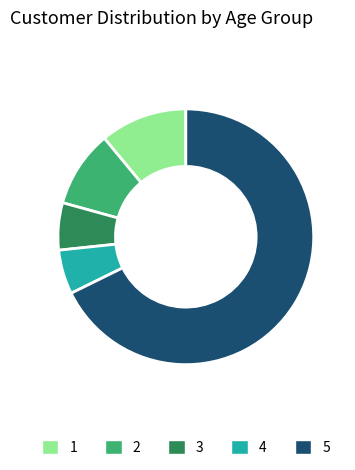

How many segments does this pie chart have?

5